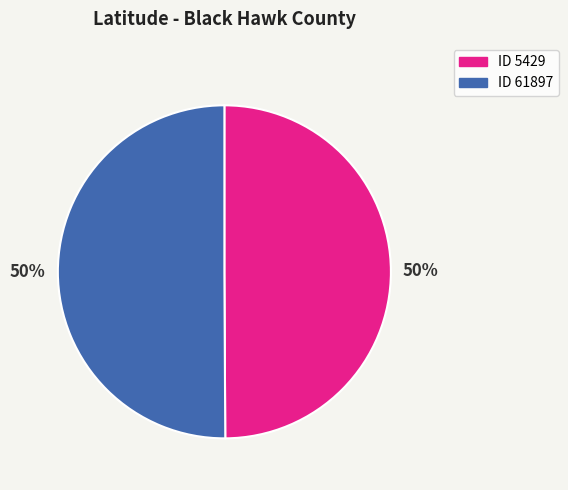

What is the ratio of the value at ID 61897 to the value at ID 5429?

1.0